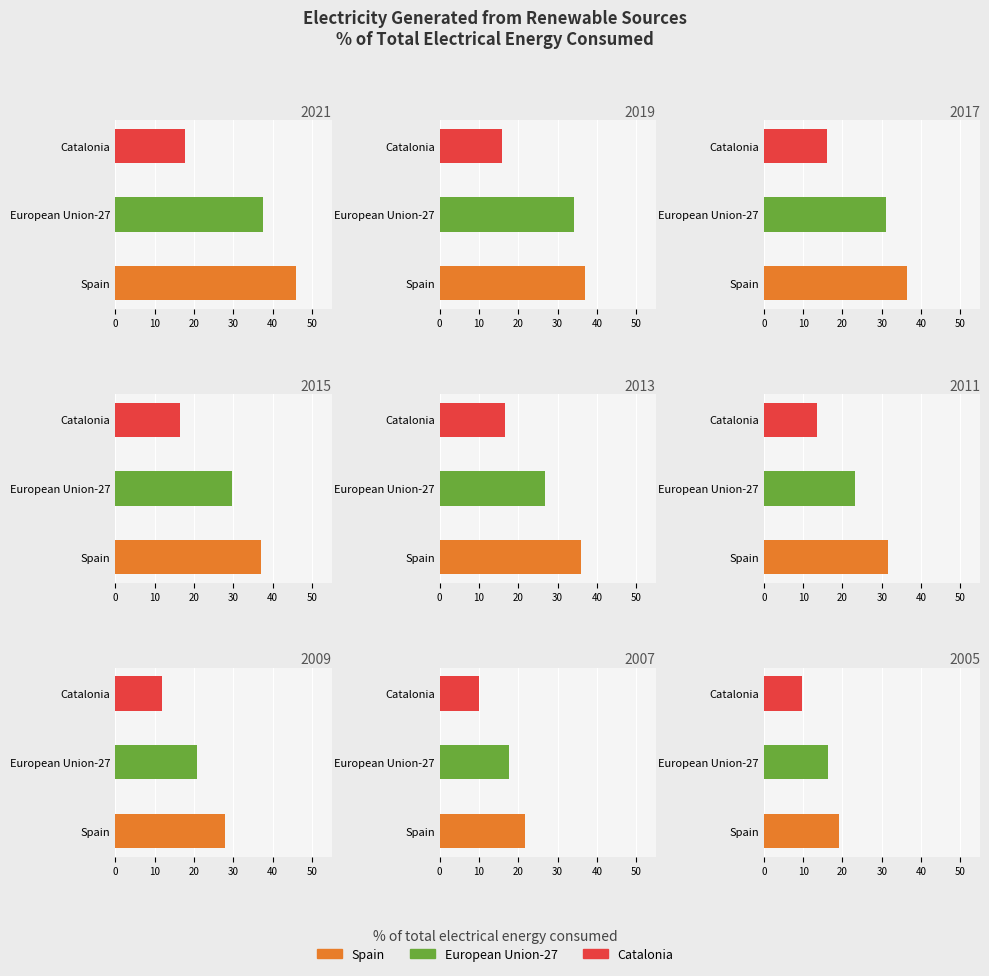

Does the chart contain any negative values?

No